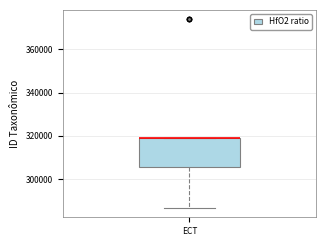

Where is the upper edge of the box for ECT on the y-axis? The values are not printed on the chart, so give them approximately, as read against the axis.

318000